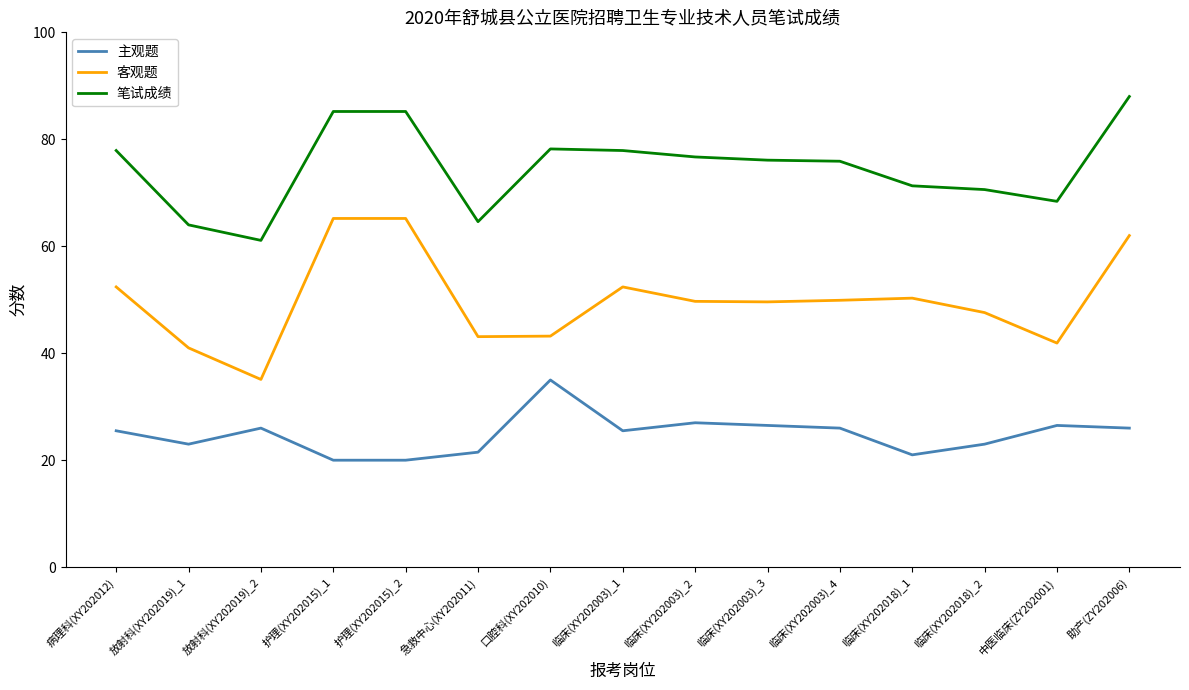

True or false: 主观题 and 客观题 cross at least once.

False